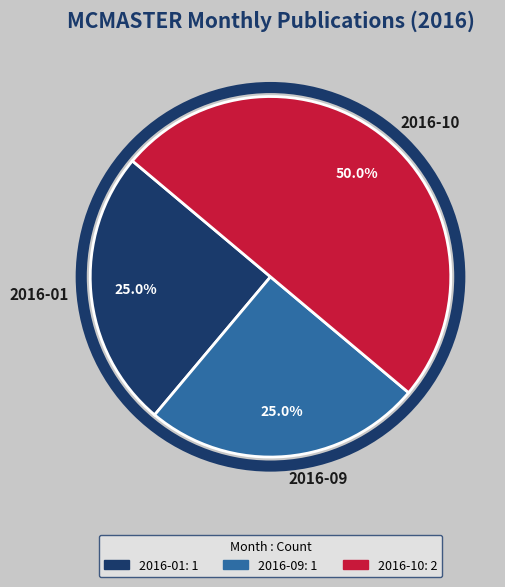

The 2016-10 slice represents 40% of the pie. True or false?

False